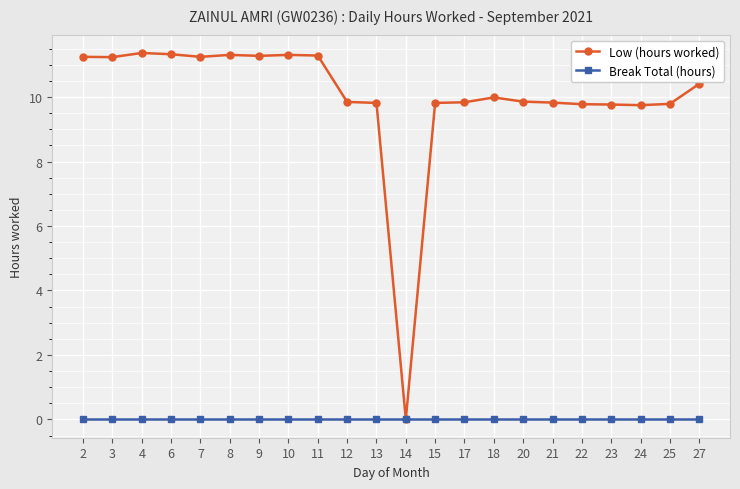

Is the value of Low (hours worked) at 20 greater than the value of Break Total (hours) at 18?

Yes